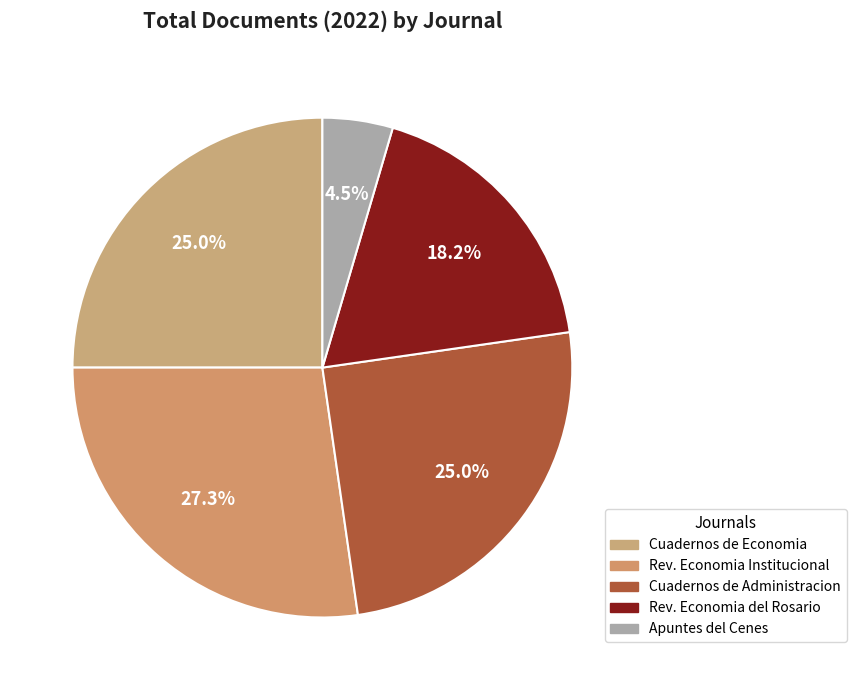

Count the number of slices in the pie.

5